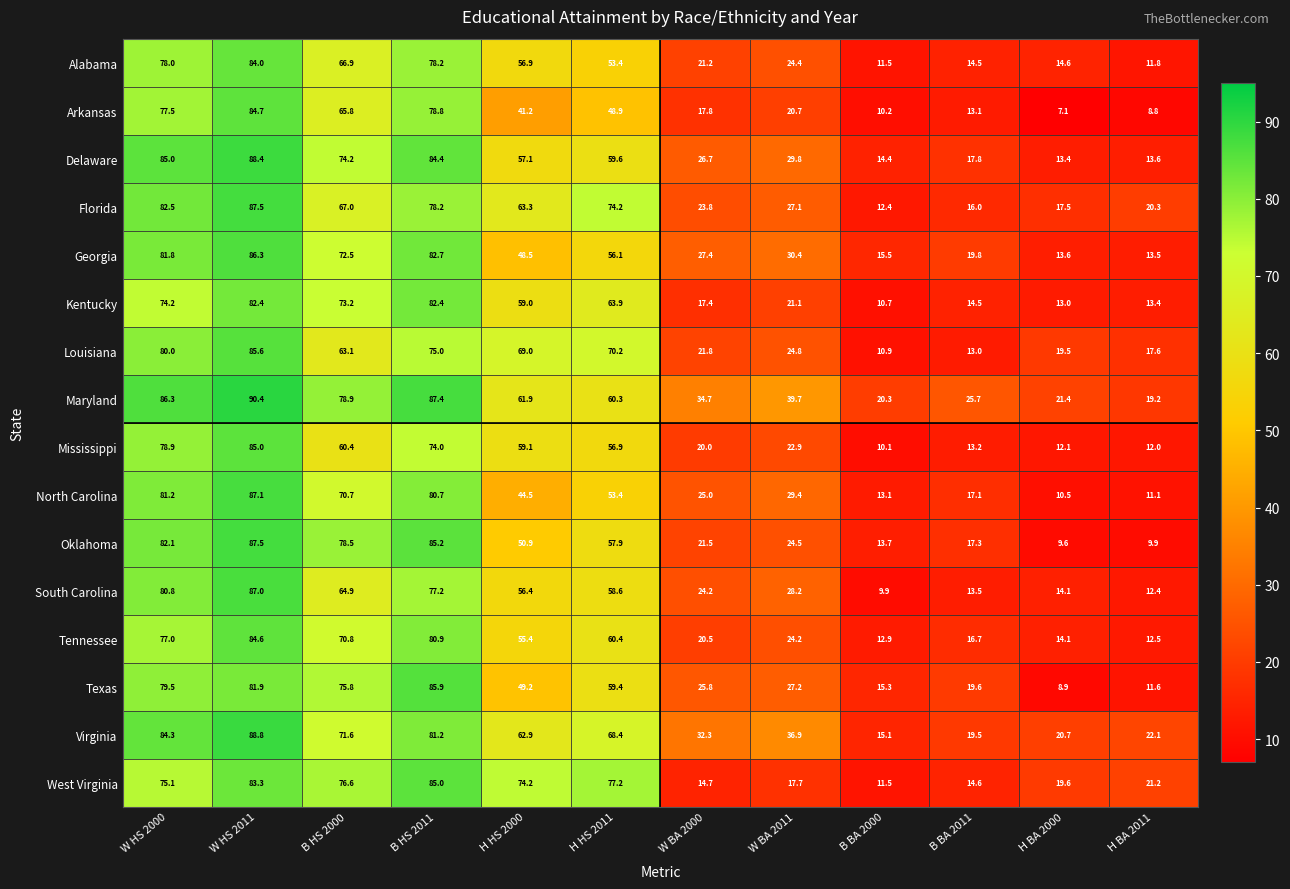

What is the total value across all series at H BA 2000?

229.7